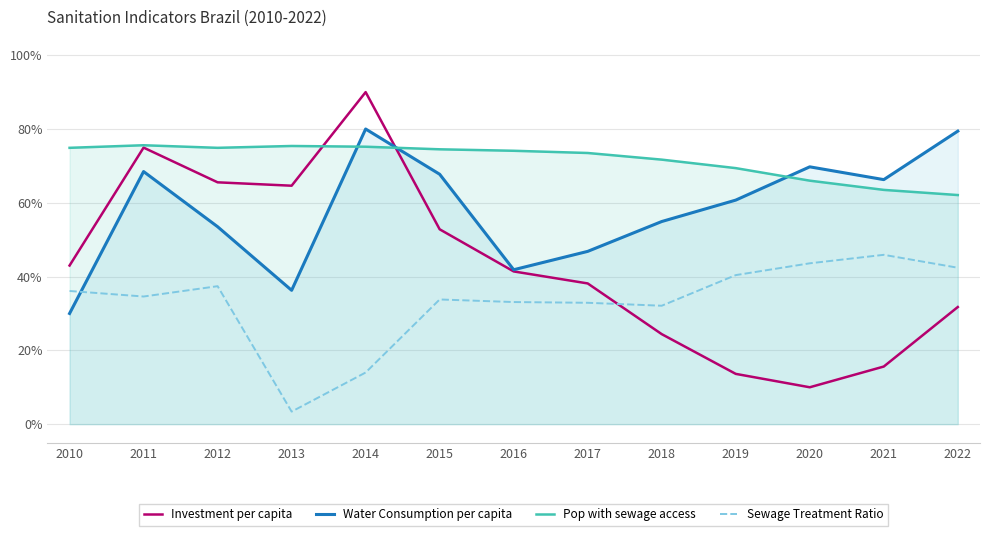

What is the difference between the maximum and minimum values in the Investment per capita series?

0.8